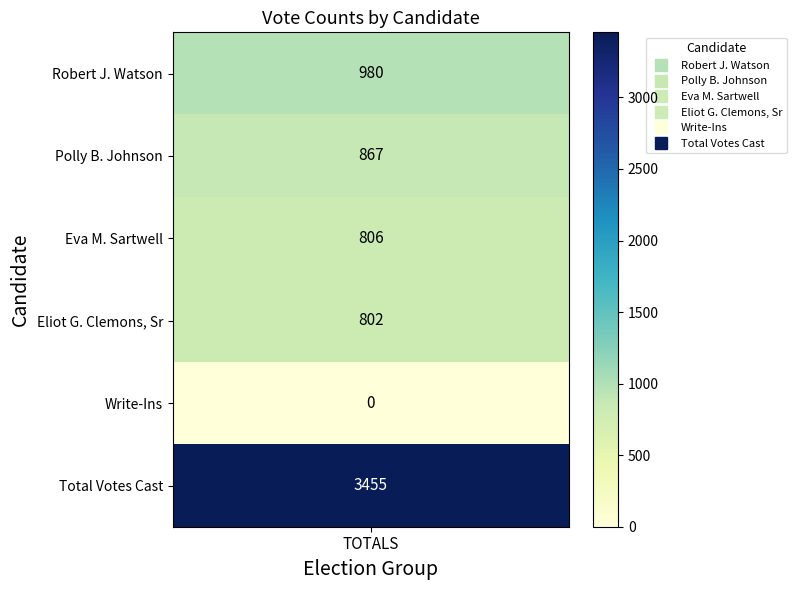

Reading right to left, what are all the values shown in this chart?

5=3455	4=0	3=802	2=806	1=867	0=980